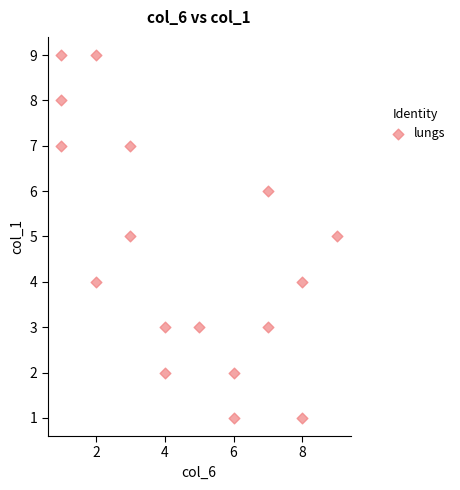

What is the range of X values (max minus min)?

8